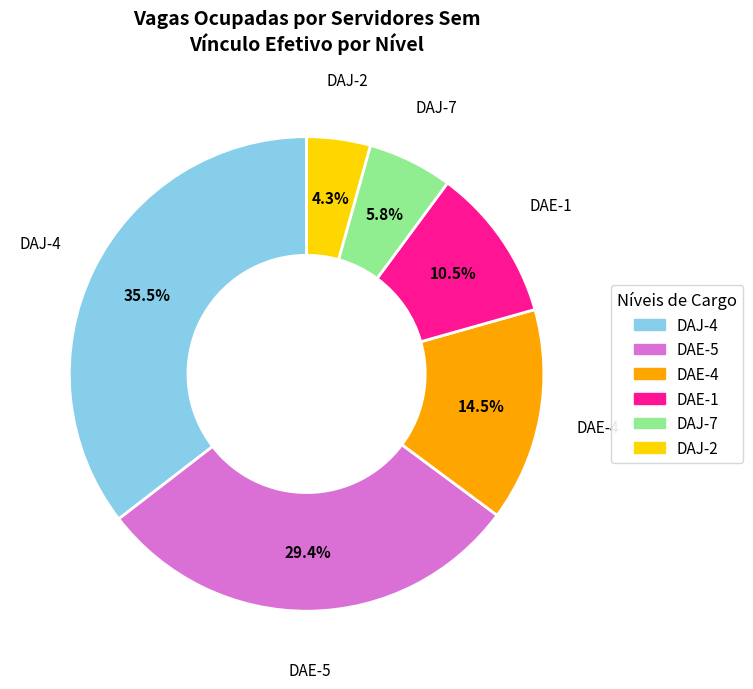

Does any single category account for the majority?

No